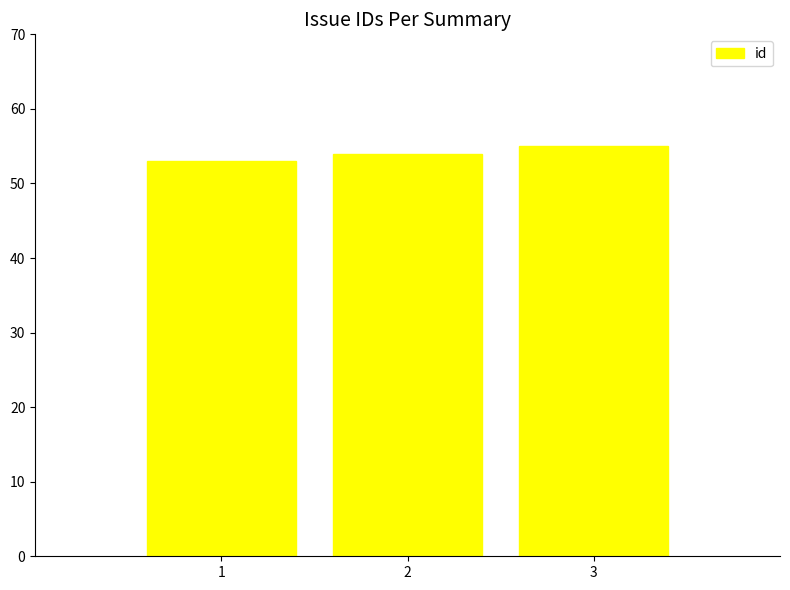

What is the sum of the values at 1 and 2?

107